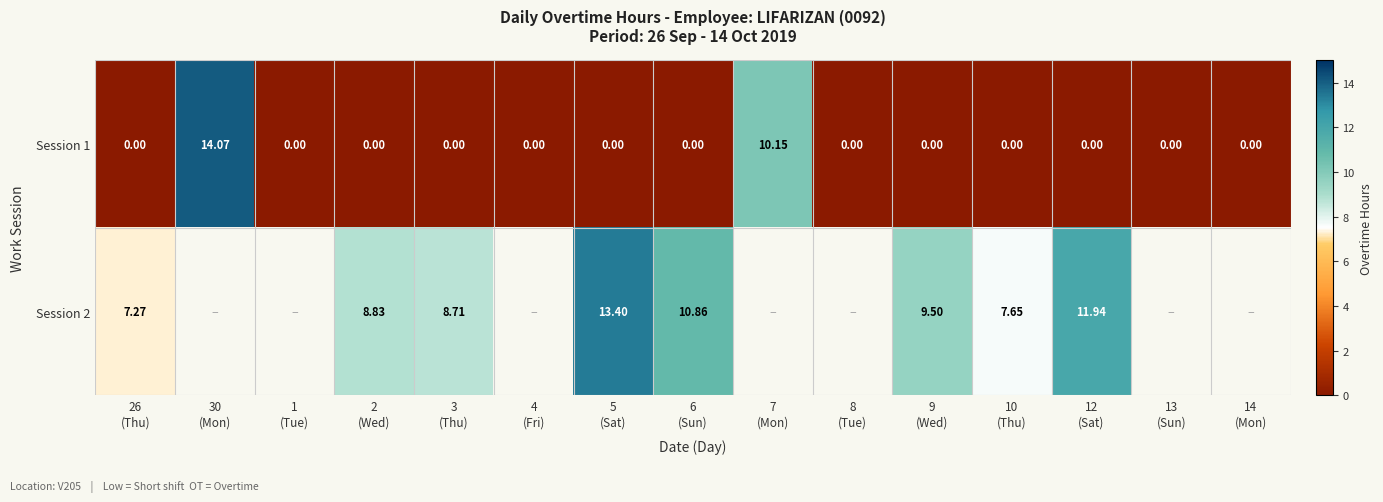

Which category has the highest value in the Session 1 series?

30 (Mon)